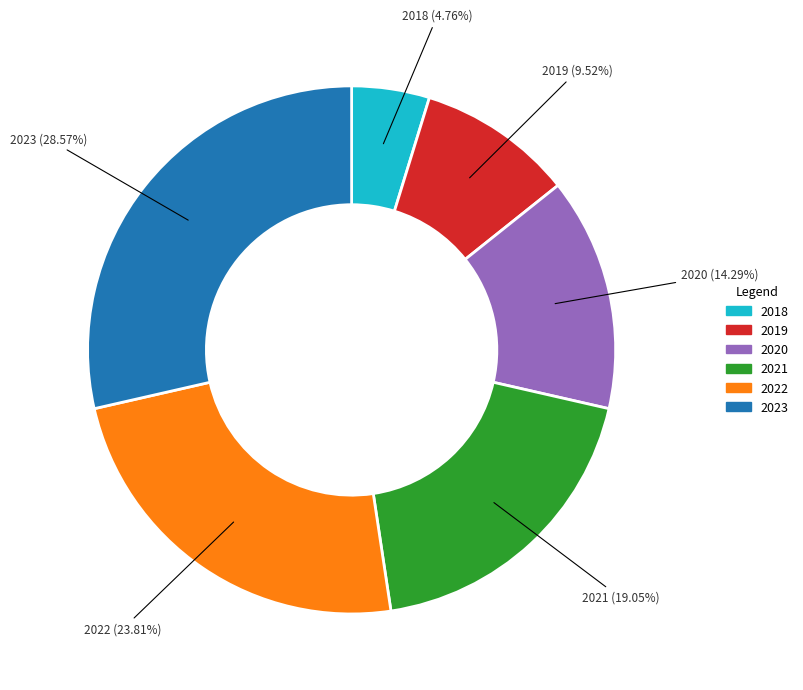

Is the sum of 2021 and 2023 greater than half?

No